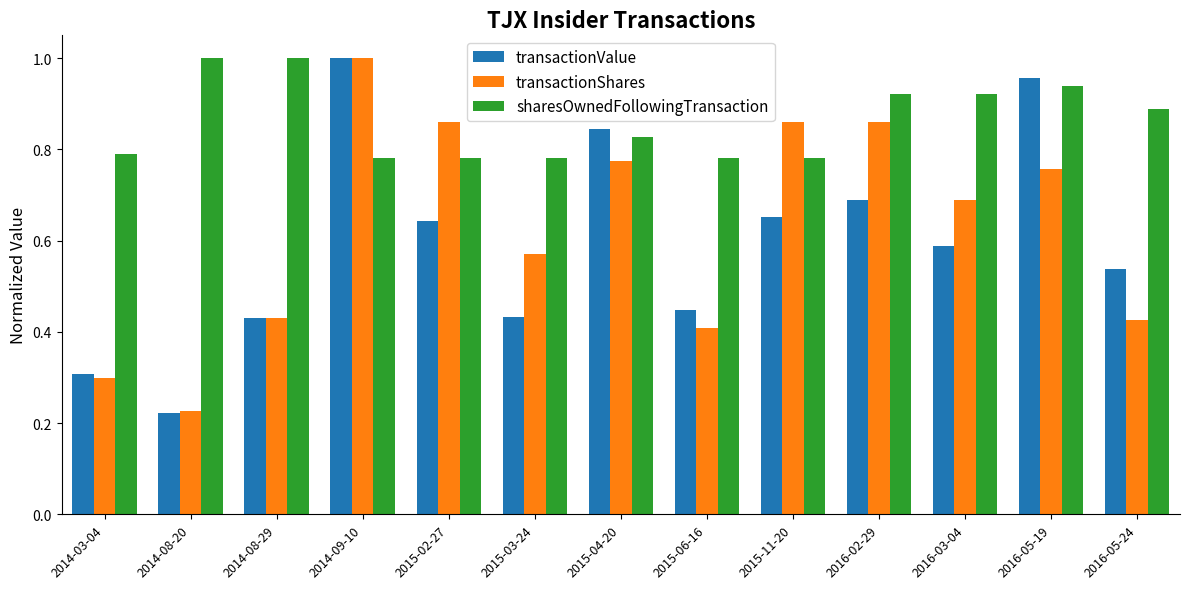

What is the sum of all transactionShares values?

8.2